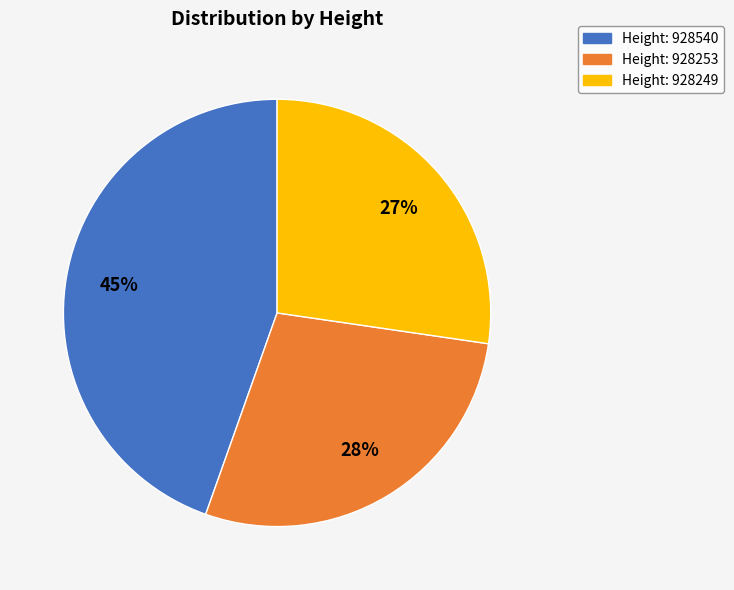

To the nearest percent, what is the average slice percentage?

33%